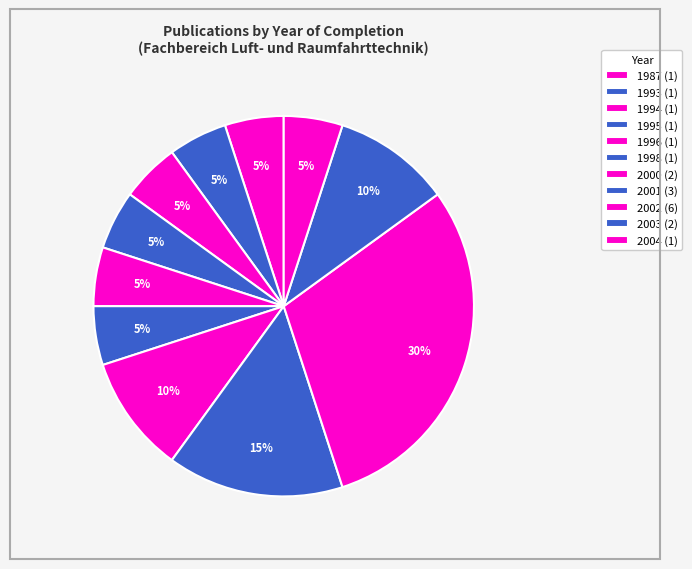

Is there a majority slice in this chart?

No